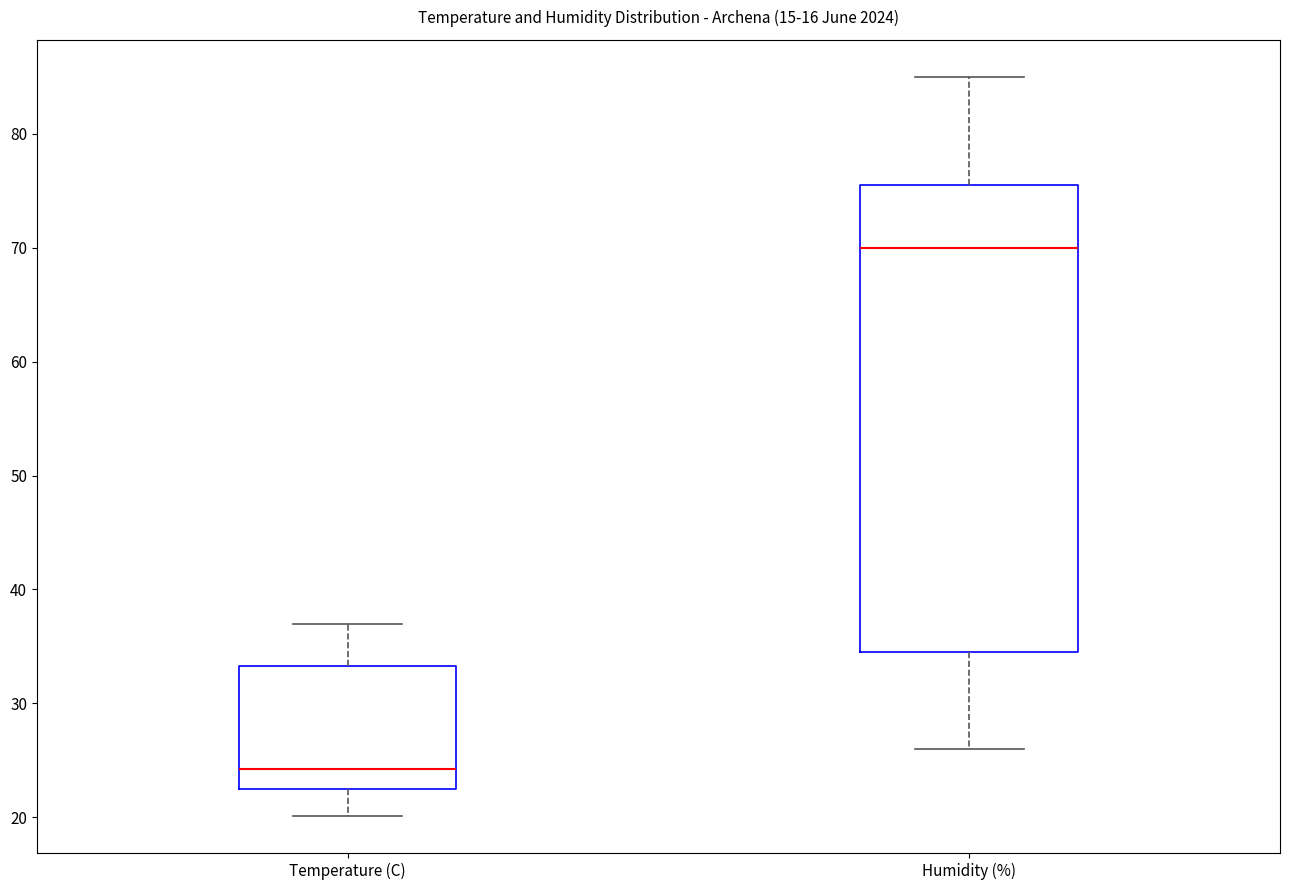

Comparing the boxes themselves (not the whiskers), which one is the tallest?

Humidity (%)